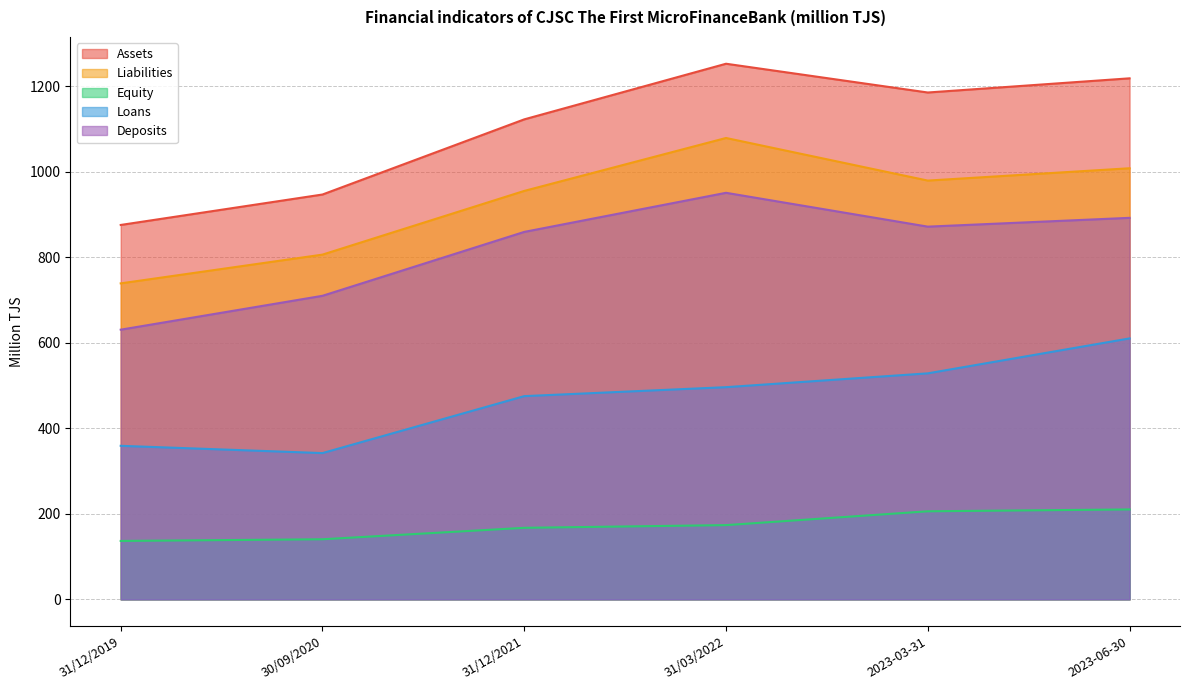

How many data points does each series have?

6